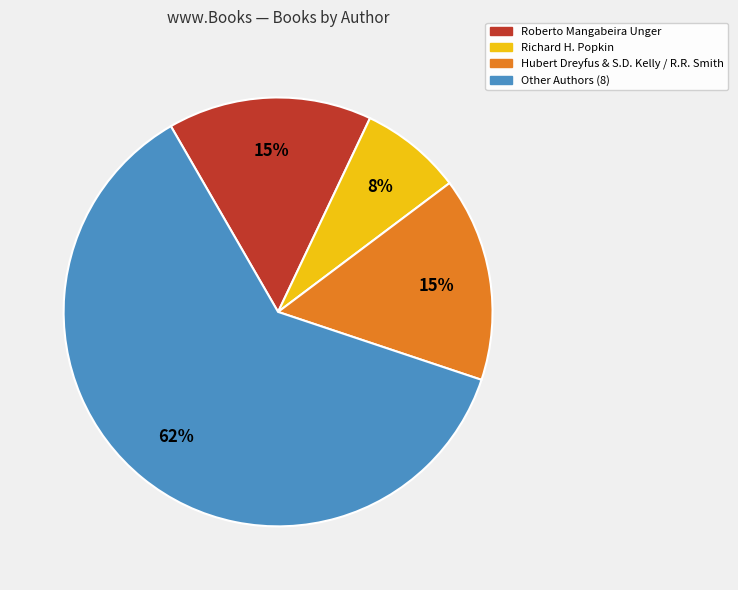

Does any single category account for the majority?

Yes